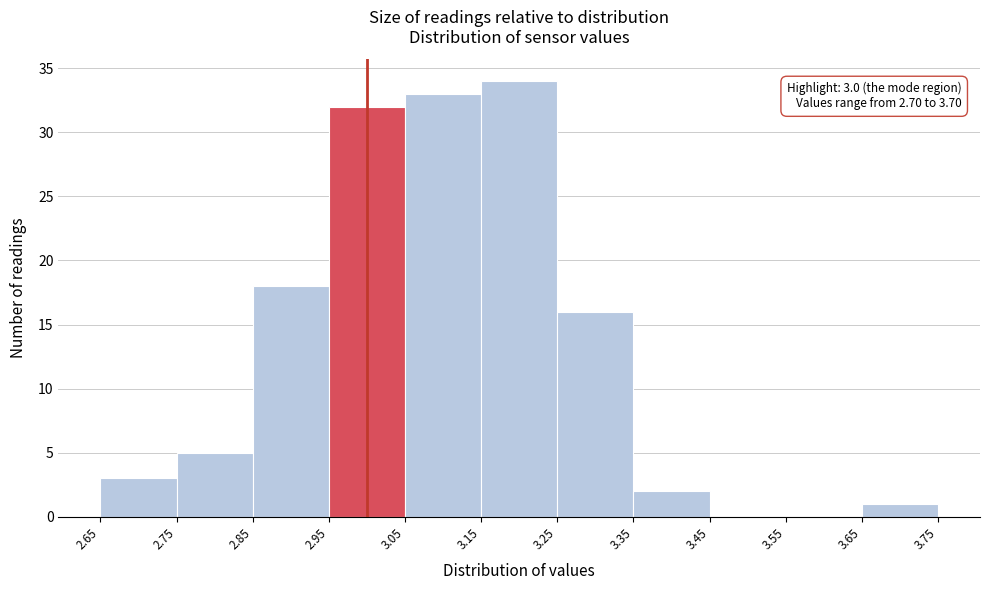

Which range on the x-axis has the tallest bar?

3.15 to 3.25